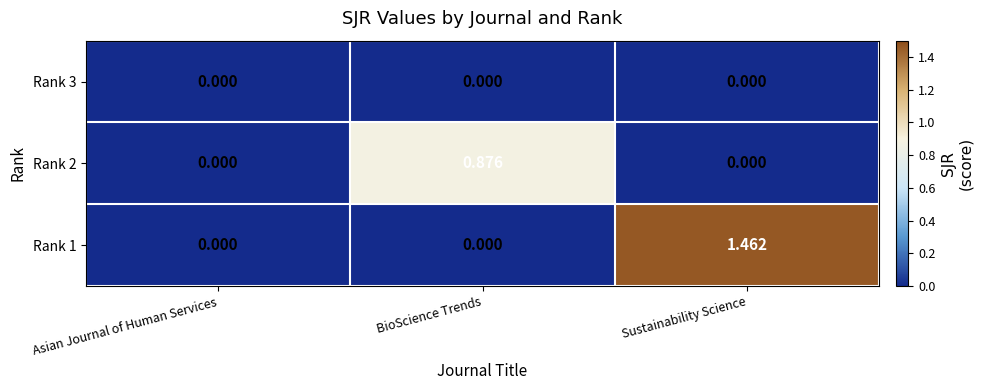

Rank the series by their maximum value, from highest to lowest.

Rank 1, Rank 2, Rank 3